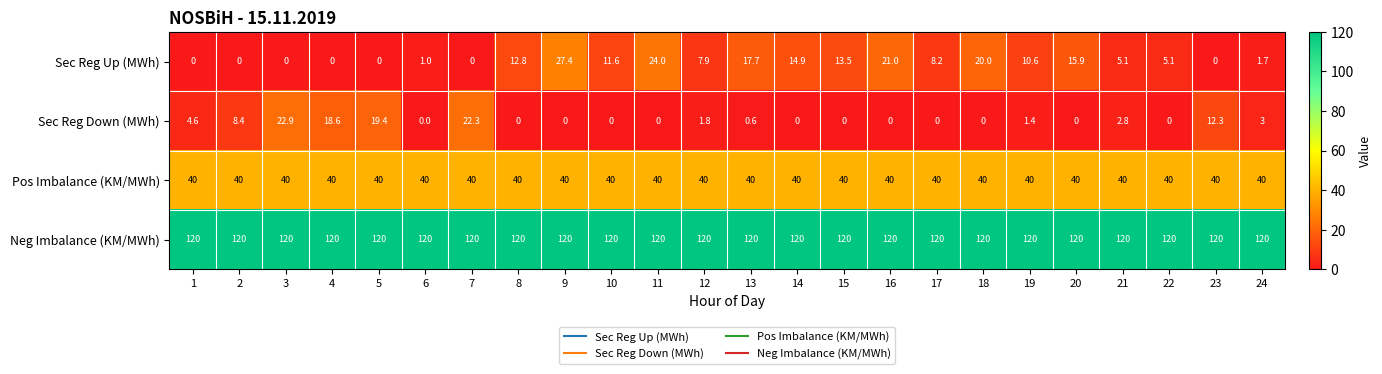

What is the total value across all series at 24?

164.7